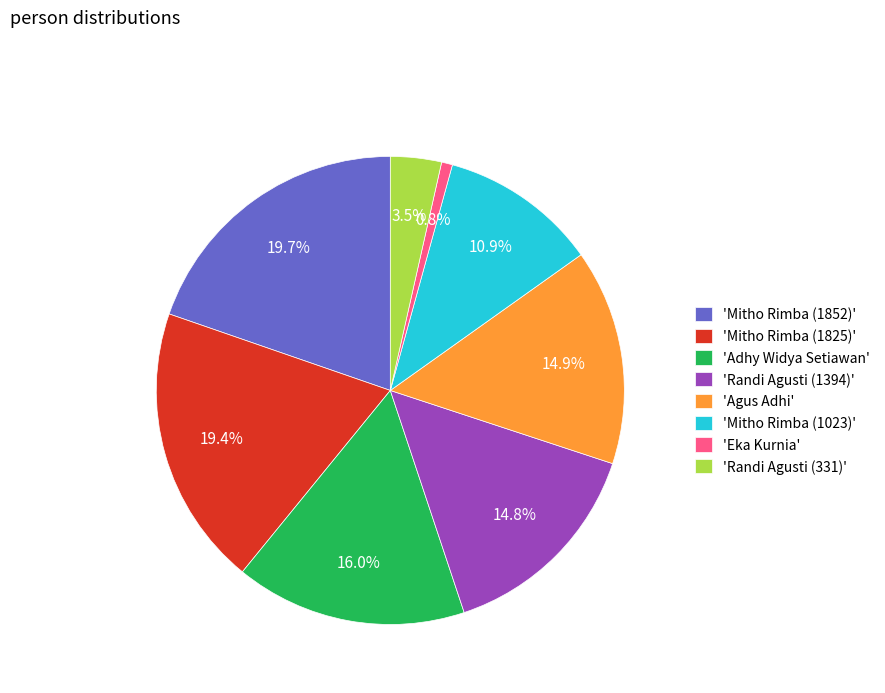

How many slices are in this pie chart?

8